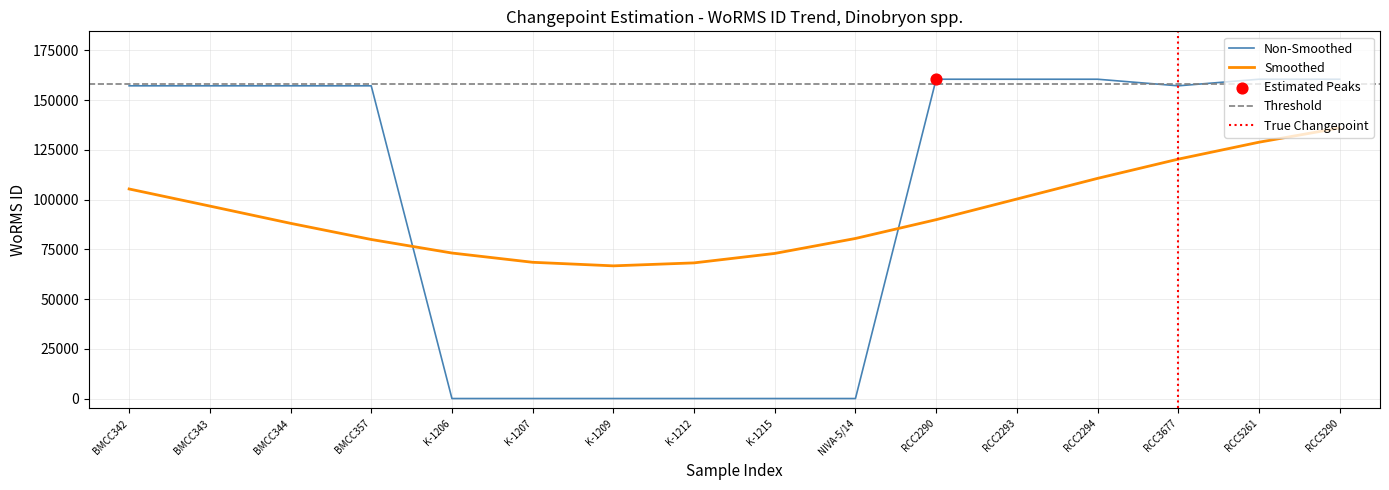

What is the change in value from BMCC357 to RCC5290?

+3313